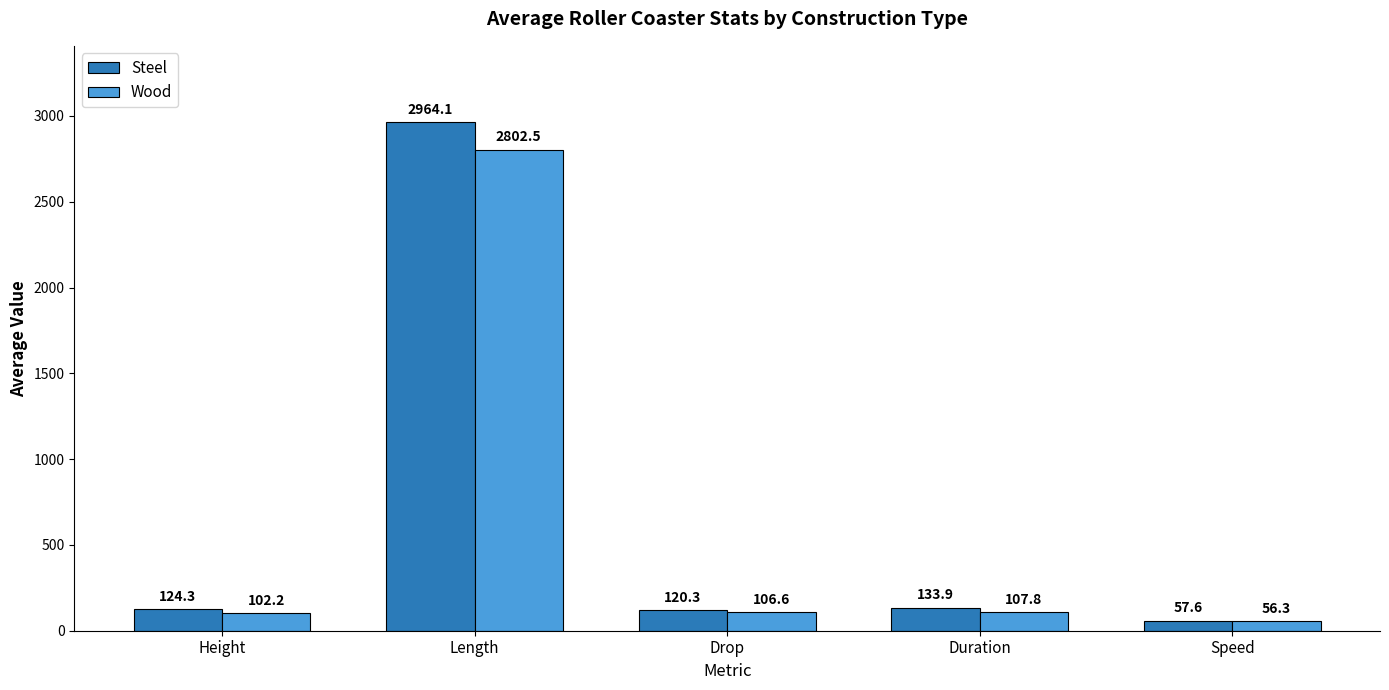

What is the spread (max minus min) of values at Speed?

1.3